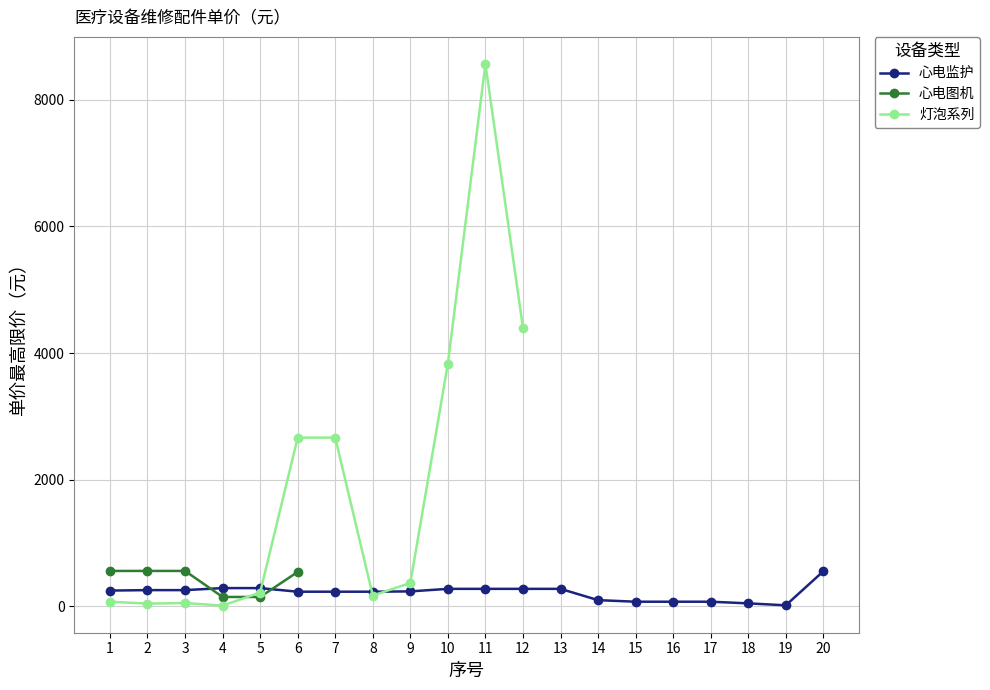

Which has a higher value, 15 or 19?

15